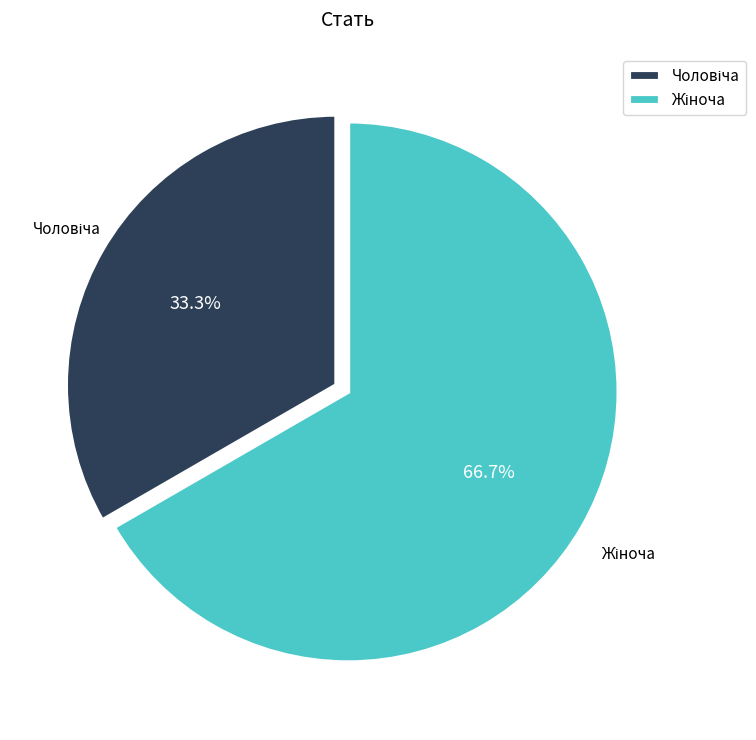

Count the number of slices in the pie.

2